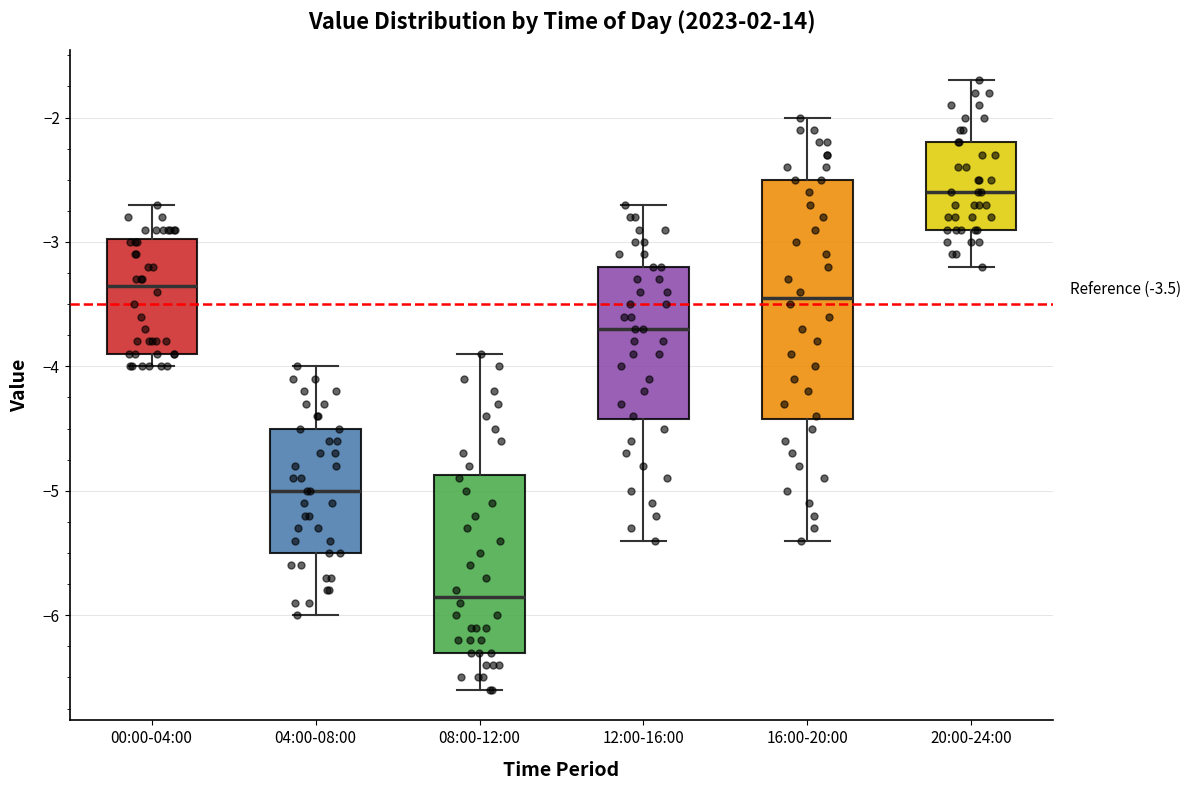

Which box has the lowest median line?

08:00-12:00